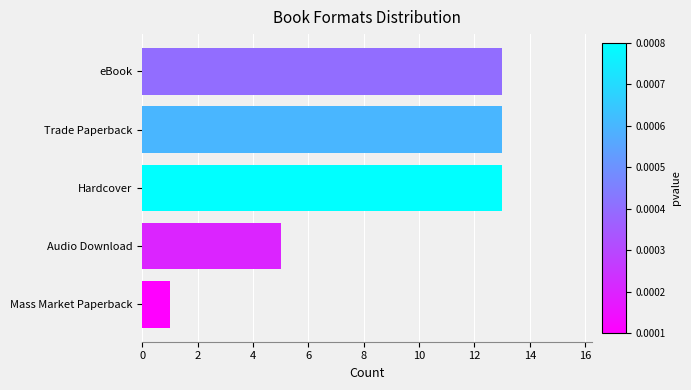

What is the change in value from Mass Market Paperback to Trade Paperback?

+12